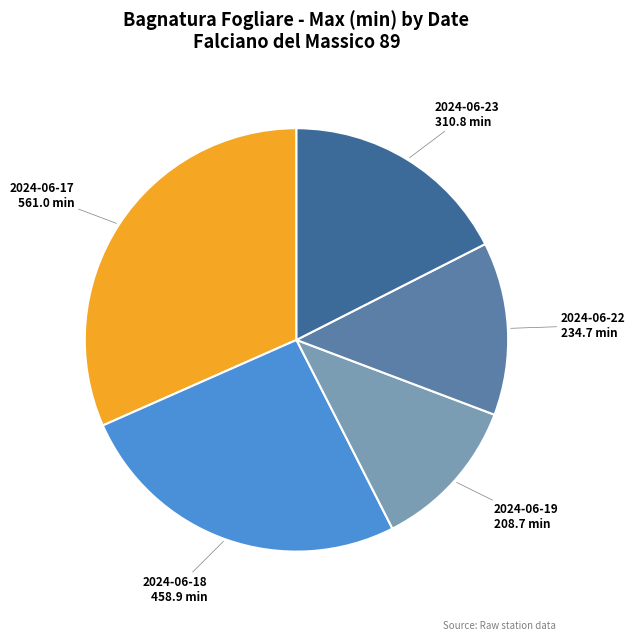

Does any single category account for the majority?

No